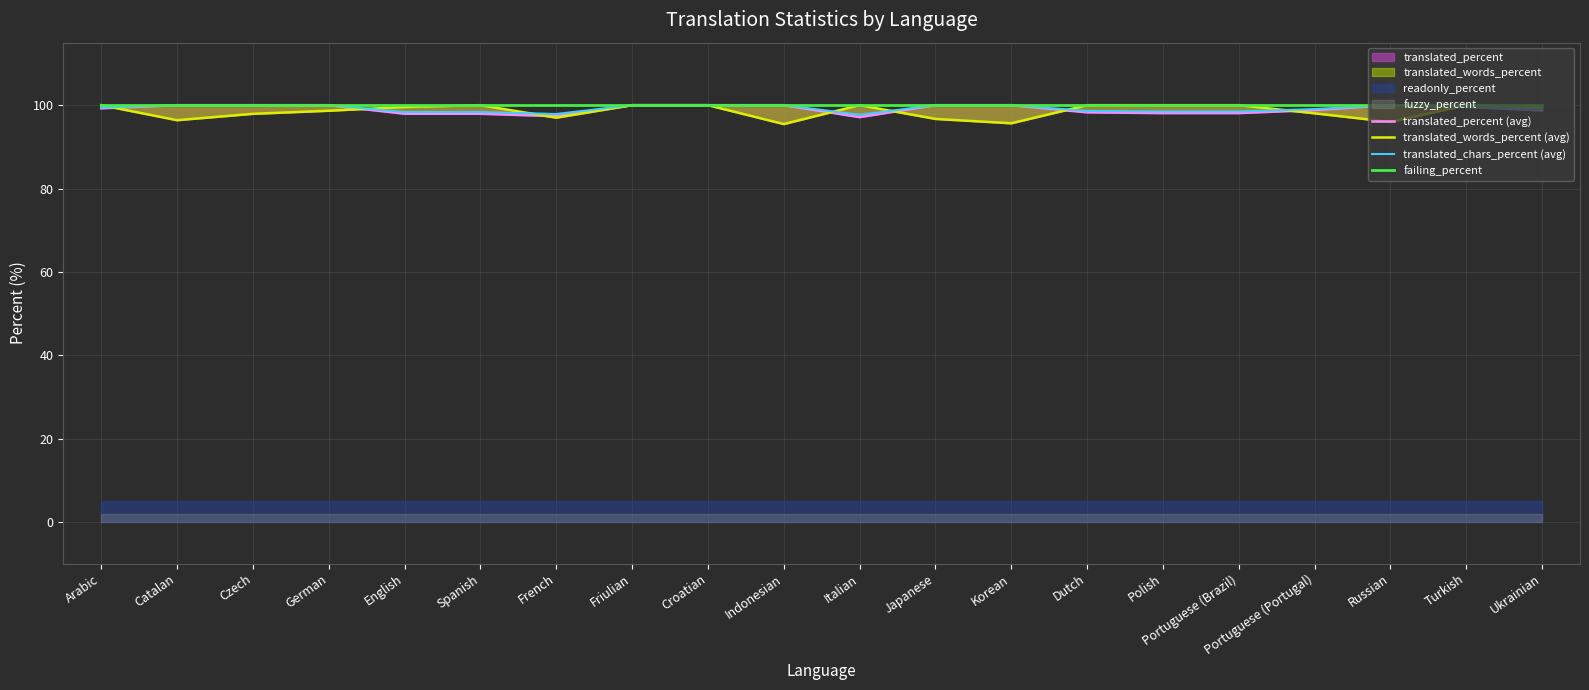

What is the label of the 14th point from the right?

French